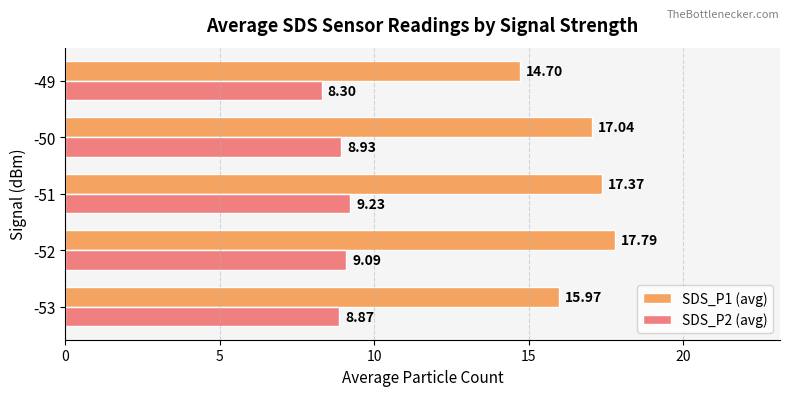

What is the average value of the SDS_P2 (avg) series?

8.9